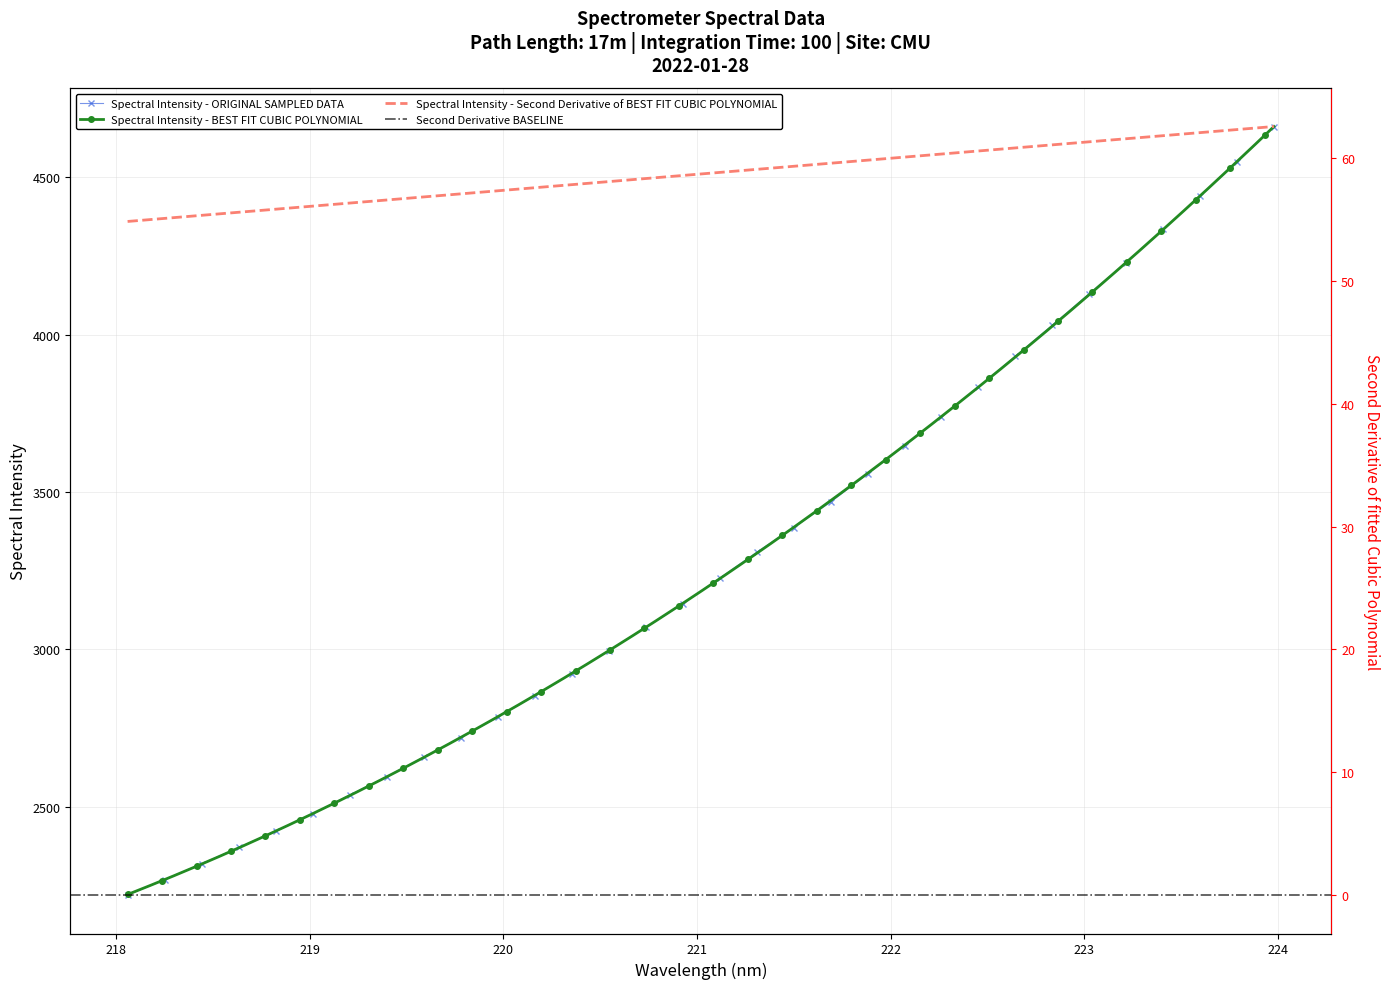

True or false: Spectral Intensity - ORIGINAL SAMPLED DATA has more than 2 interior local peaks.

False